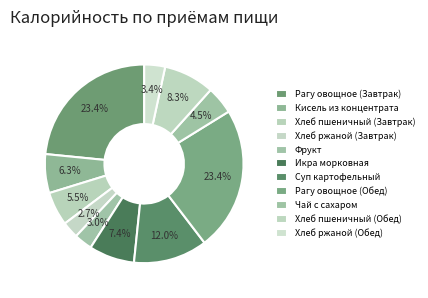

What percentage is the Чай с сахаром slice, to the nearest percent?

5%